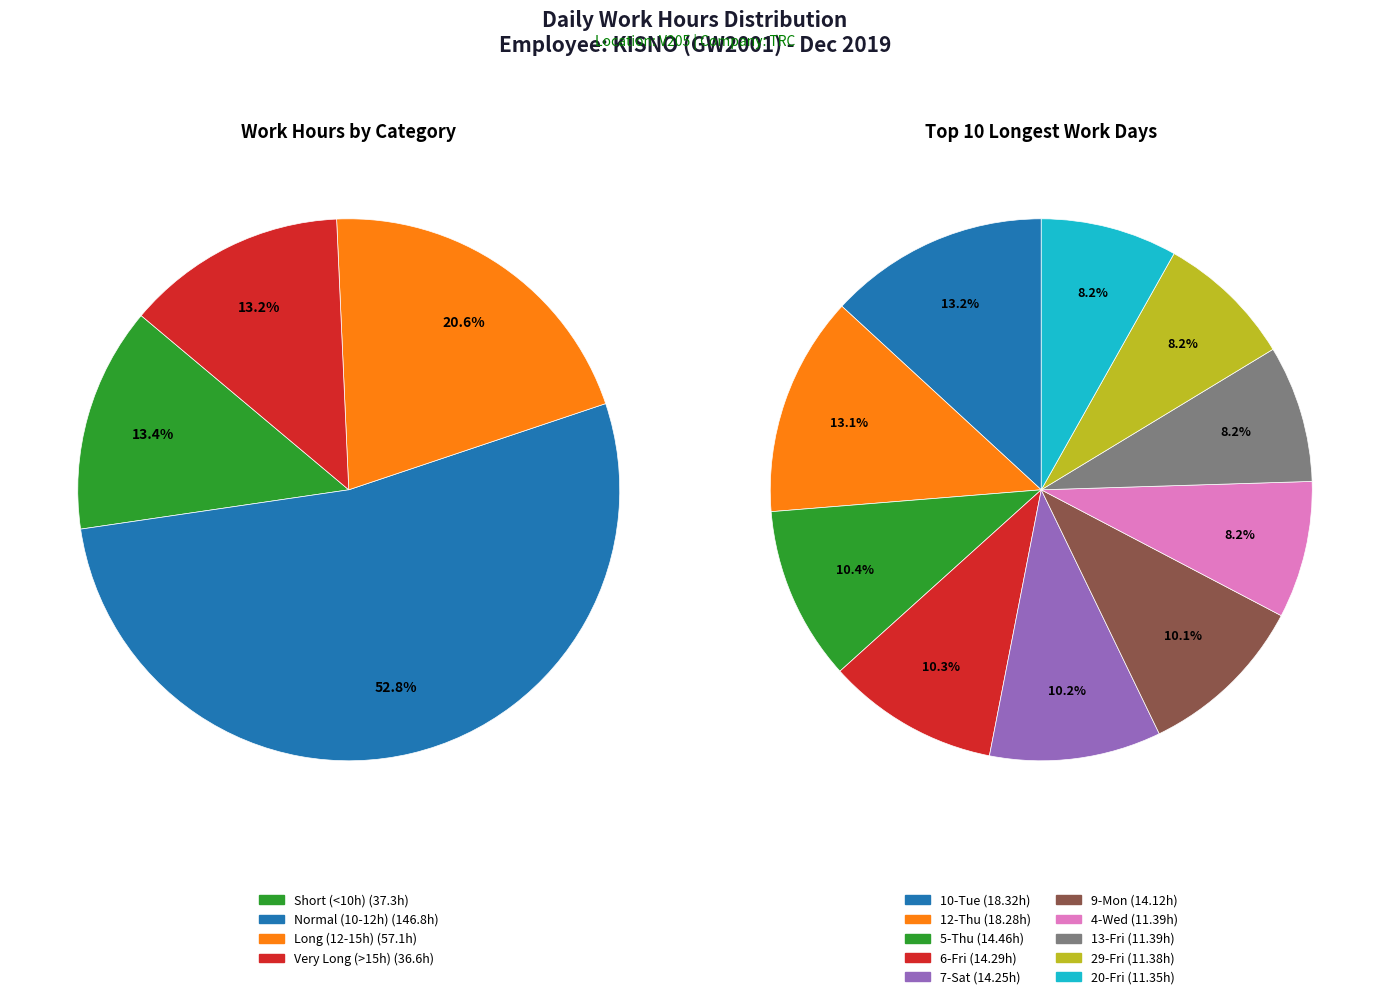

Which slice is the largest?

10-Tue